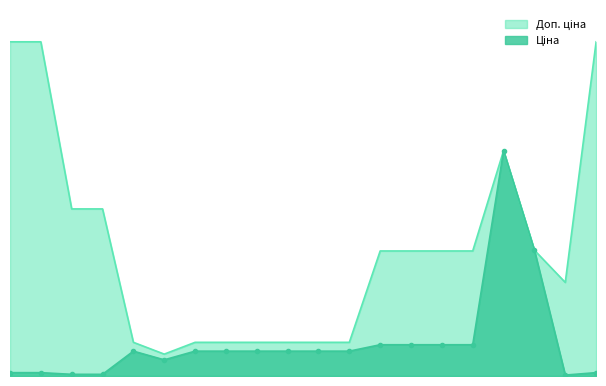

Which category has the highest value in the Доп. ціна series?

239792197